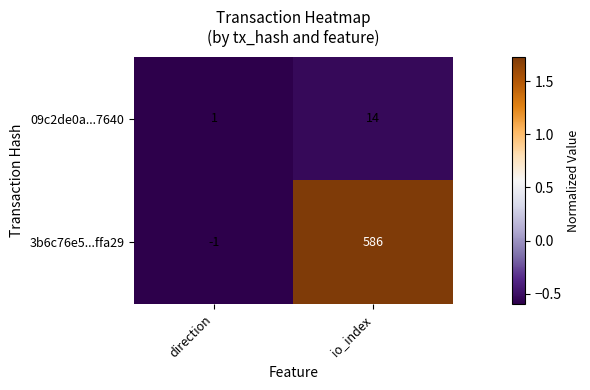

How many positive values does the 3b6c76e5...ffa29 series have?

1